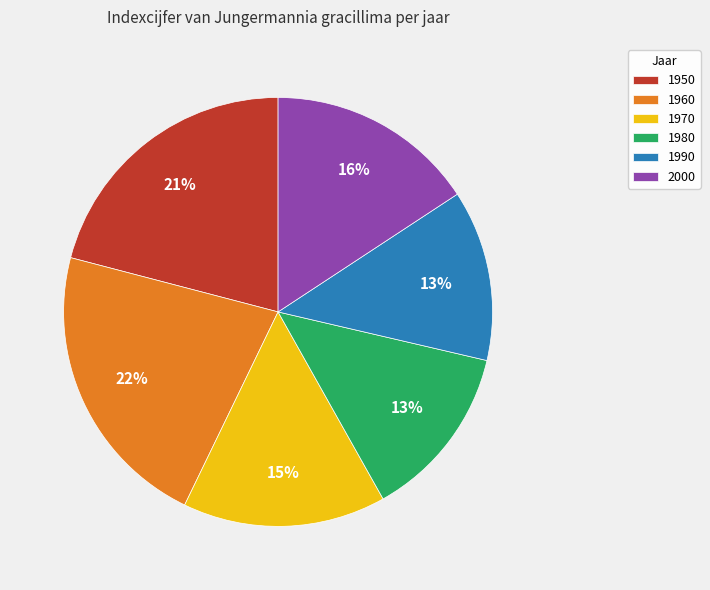

How many slices are in this pie chart?

6